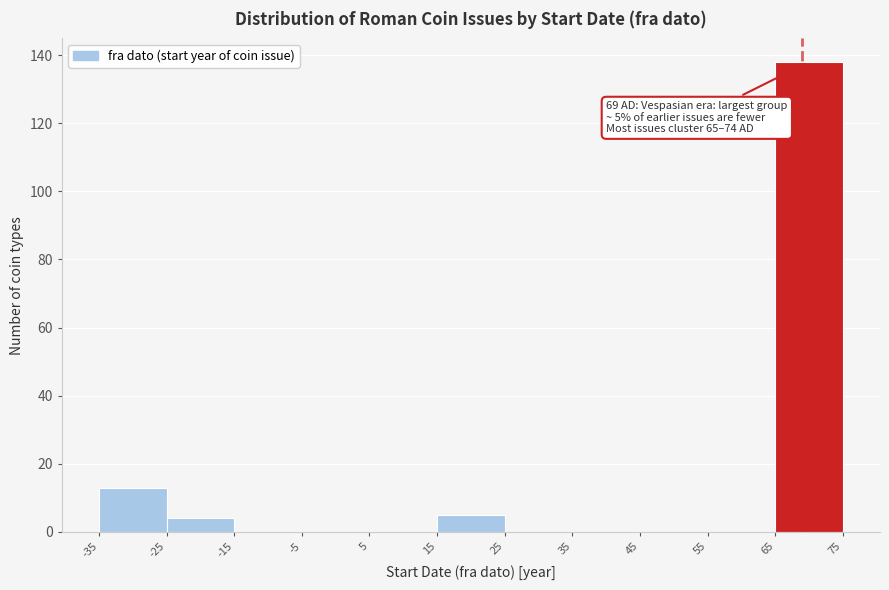

Over which range of the x-axis is the bar tallest?

65 to 75